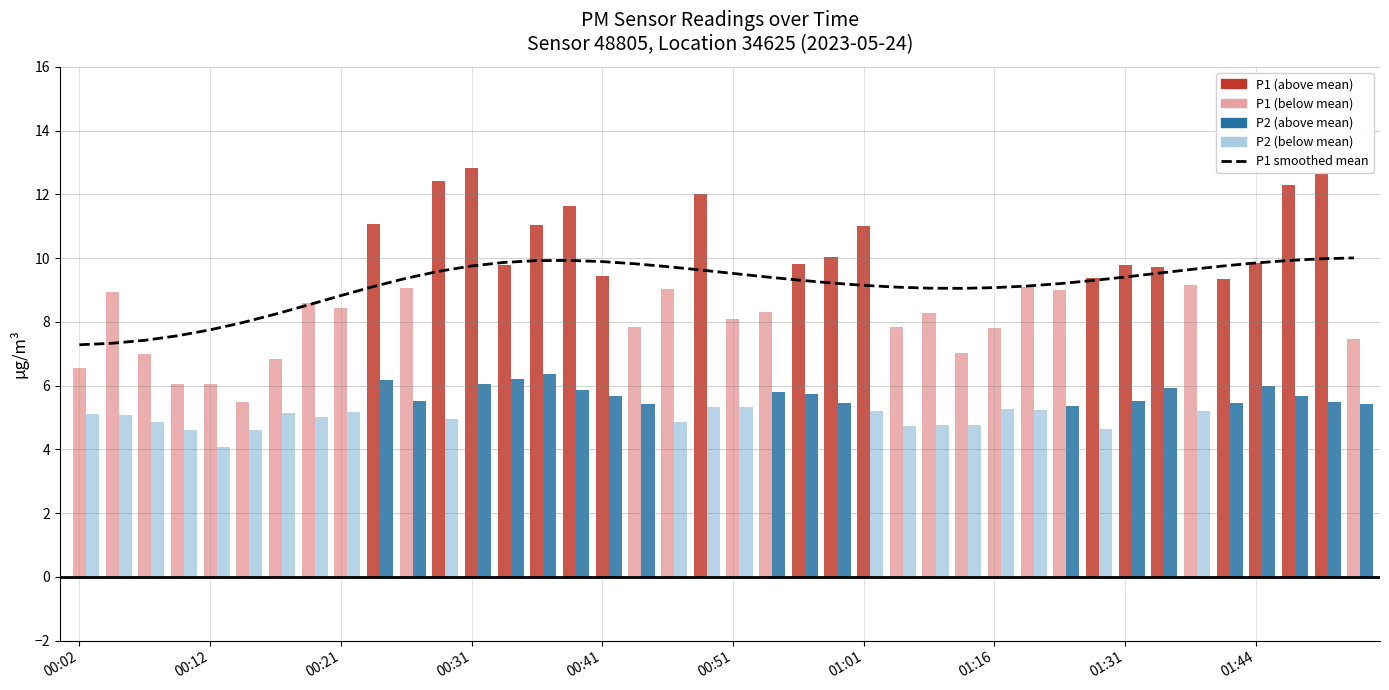

Approximately how many times larger is the value at 39 compared to 01:44?

1.1